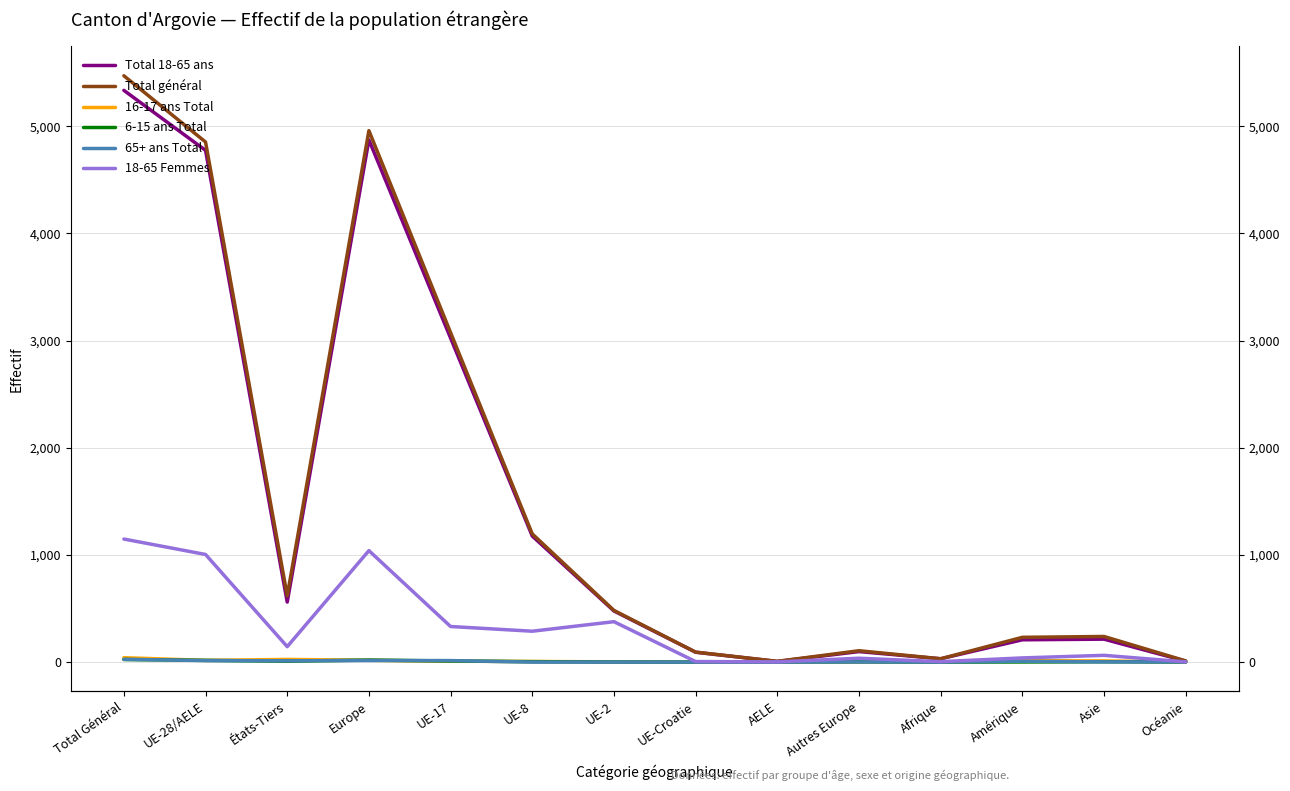

Which series has the largest total across all categories?

Total général